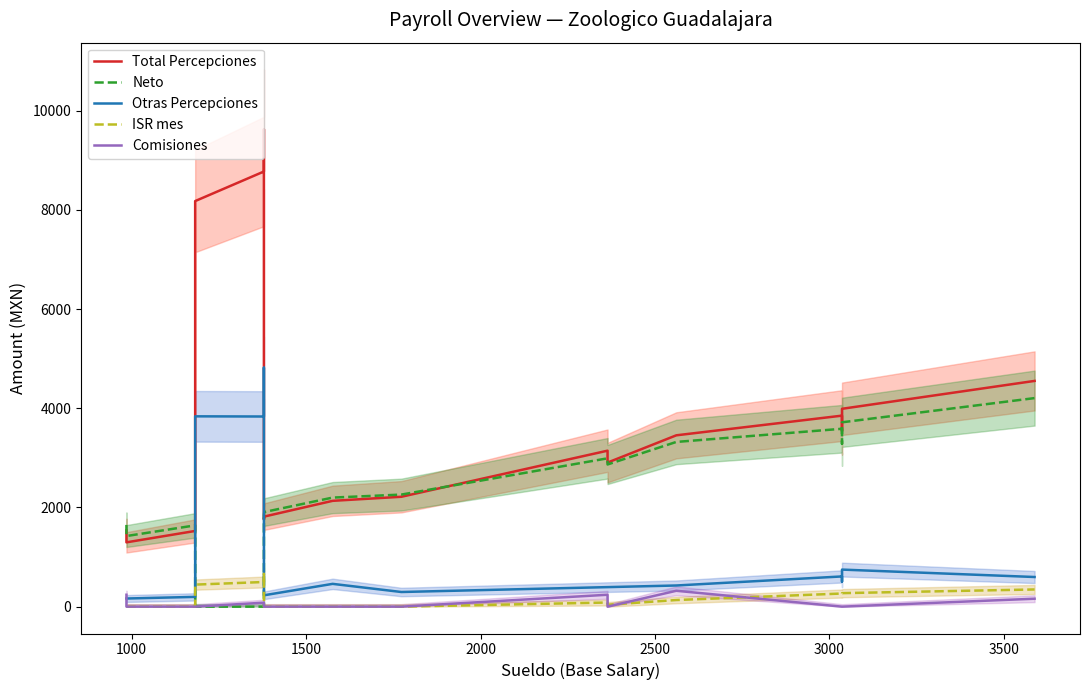

Does the chart have visible grid lines?

No